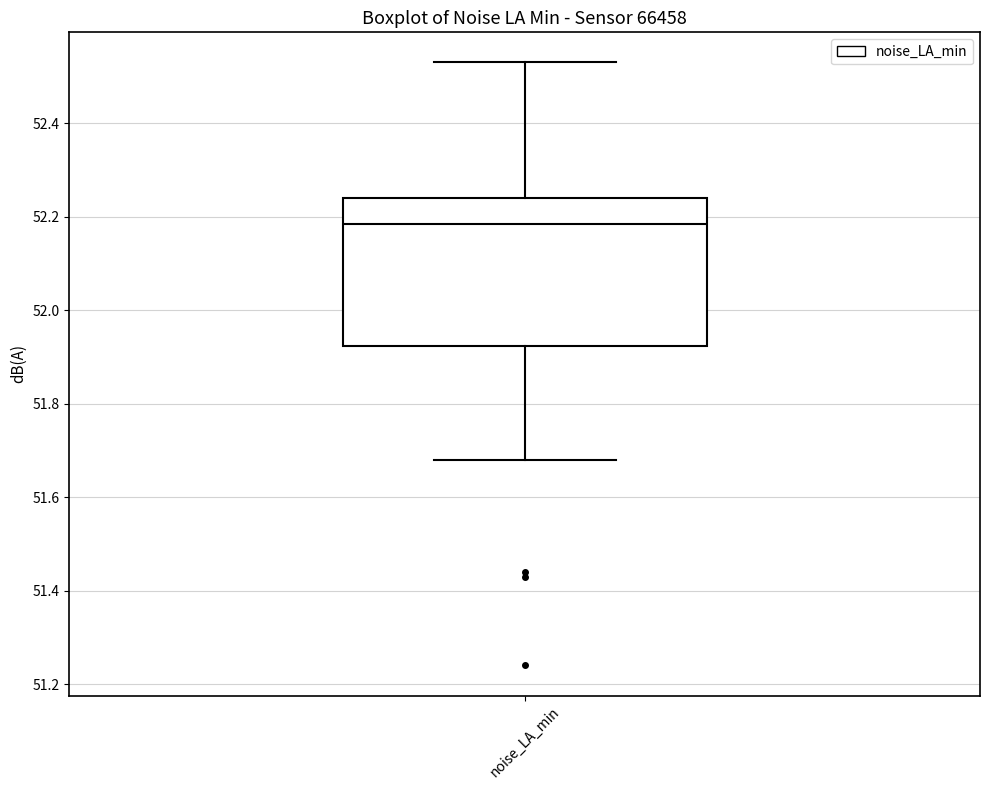

Transcribe this box plot: give where the median line is, the range the box spans, and where the two whiskers end, as read against the y-axis. The values are not printed on the chart, so give them approximately, as read against the axis.

median 52.18, box 51.92 to 52.24, whiskers 51.68 to 52.54